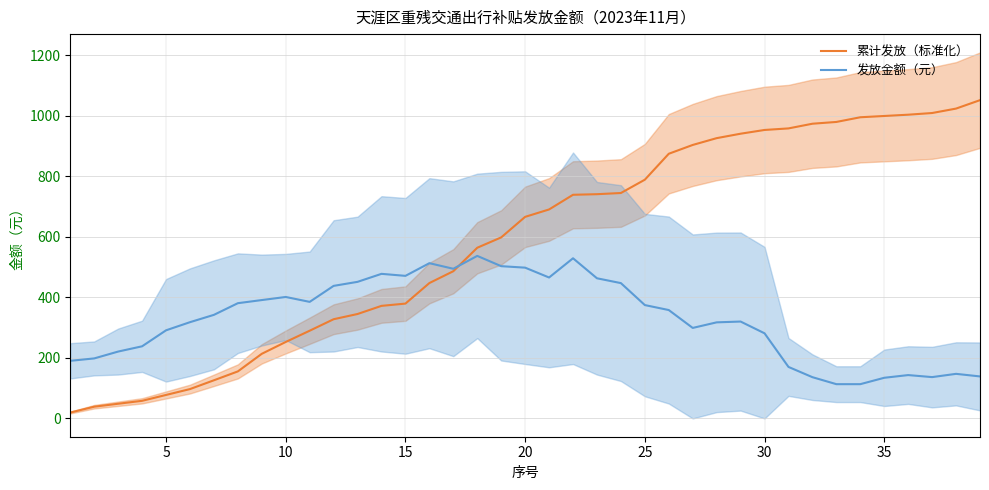

In 发放金额（元）, how many points are lower than both neighbors (excluding endpoints)?

6